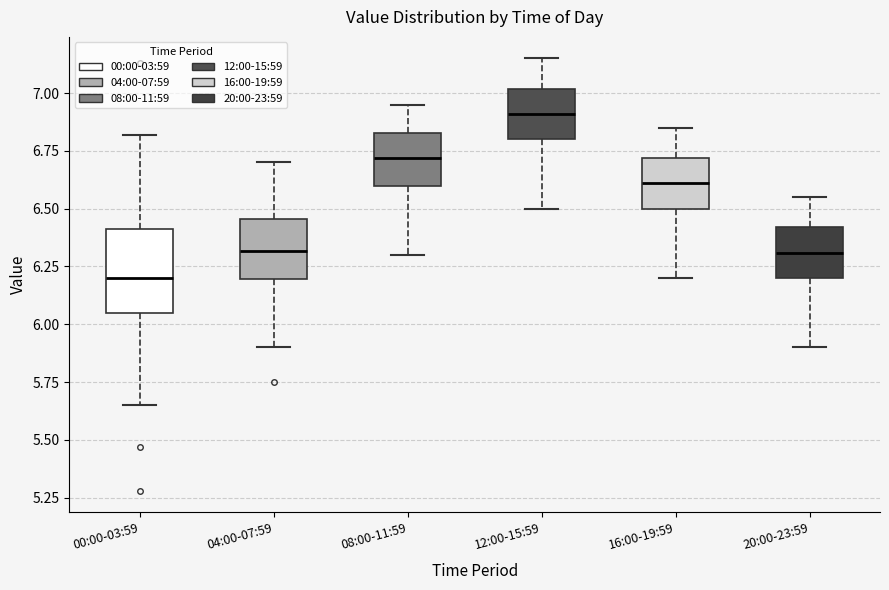

Which box has the lowest median line?

00:00-03:59